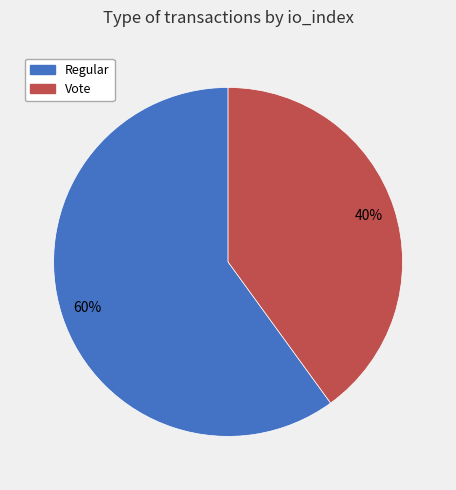

Does any single category account for the majority?

Yes